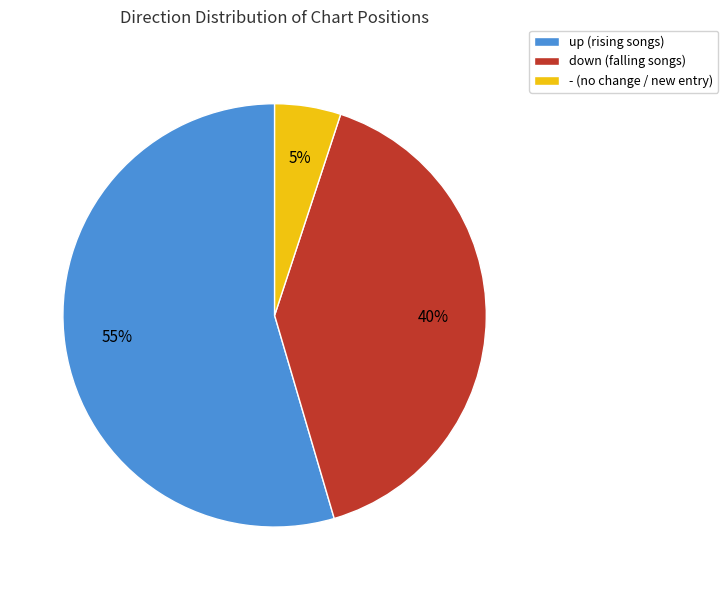

Between up and down, which is larger?

up